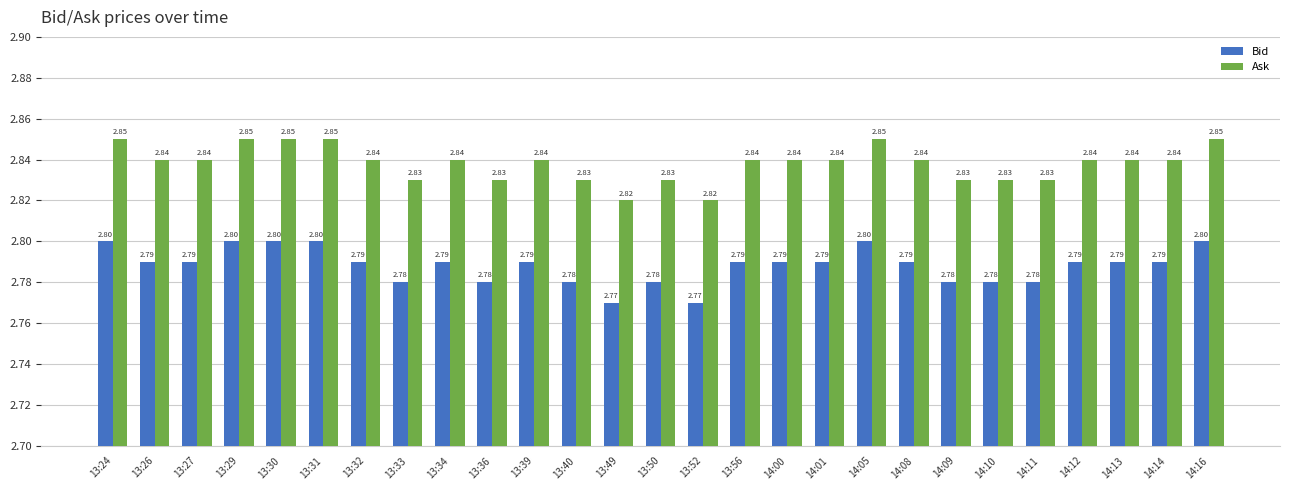

Which series has the widest spread of values?

Ask